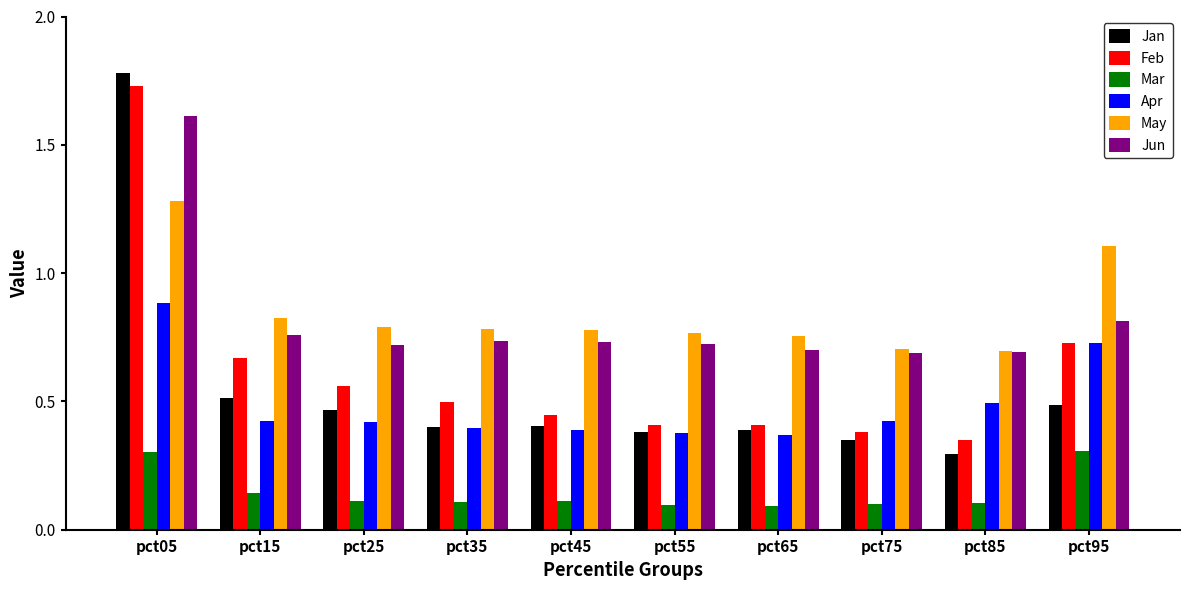

How many bars are there in total?

60